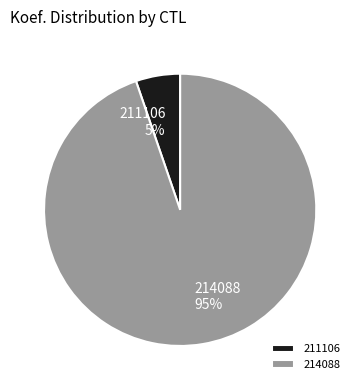

What is the majority slice?

214088